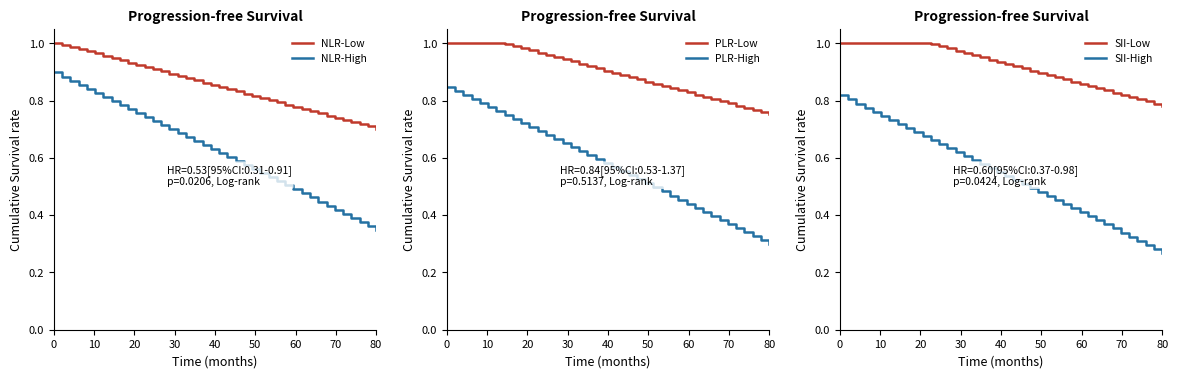

True or false: NLR-Low and NLR-High intersect in this chart.

False